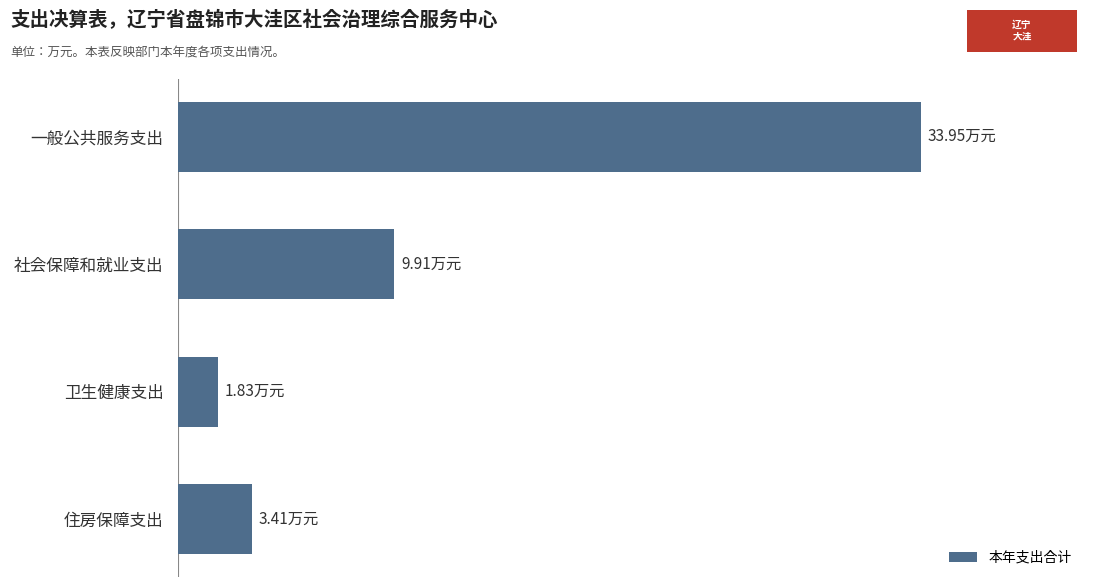

Are the bars horizontal?

Yes